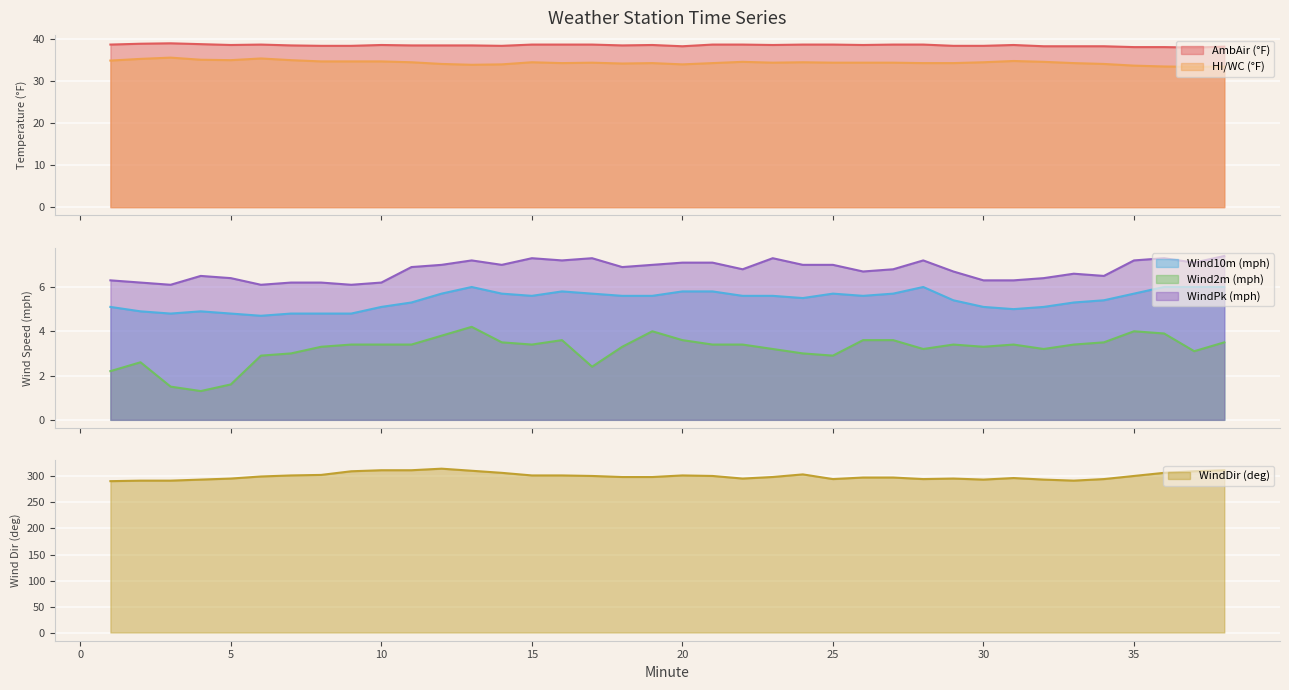

True or false: Wind2m (mph) and Wind10m (mph) cross at least once.

False